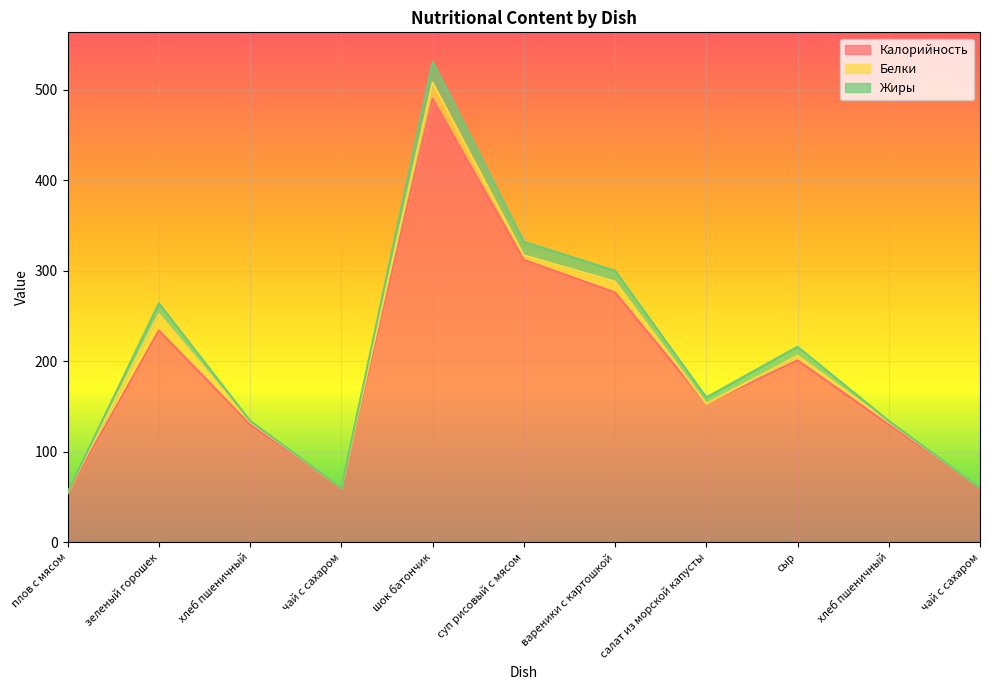

At which category is the sum across all series the highest?

шок батончик